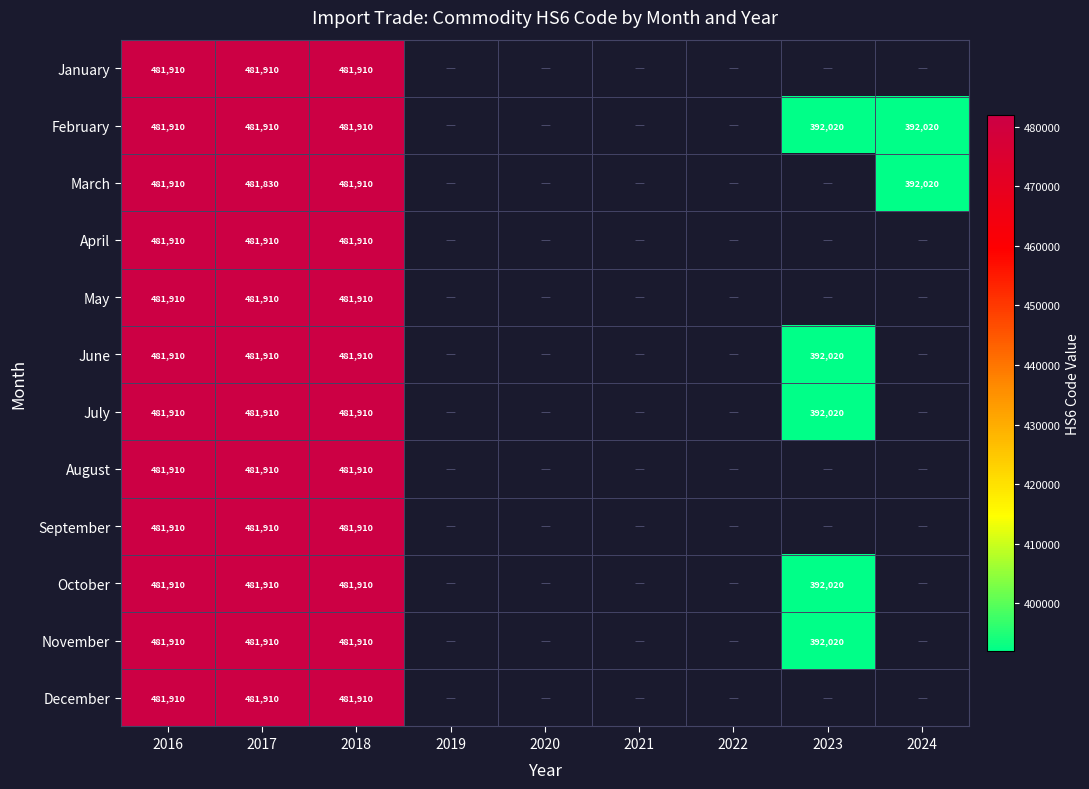

What is the total value across all series at 2018?

5782920